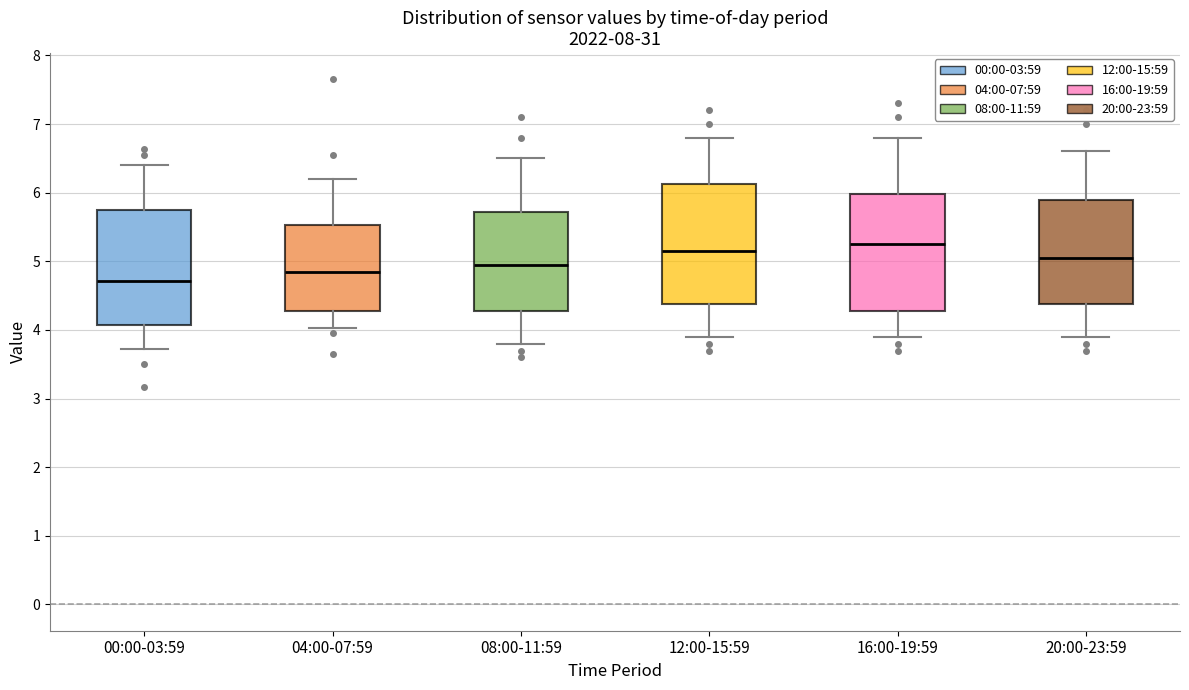

Where is the upper edge of the box for 04:00-07:59 on the y-axis? The values are not printed on the chart, so give them approximately, as read against the axis.

5.5